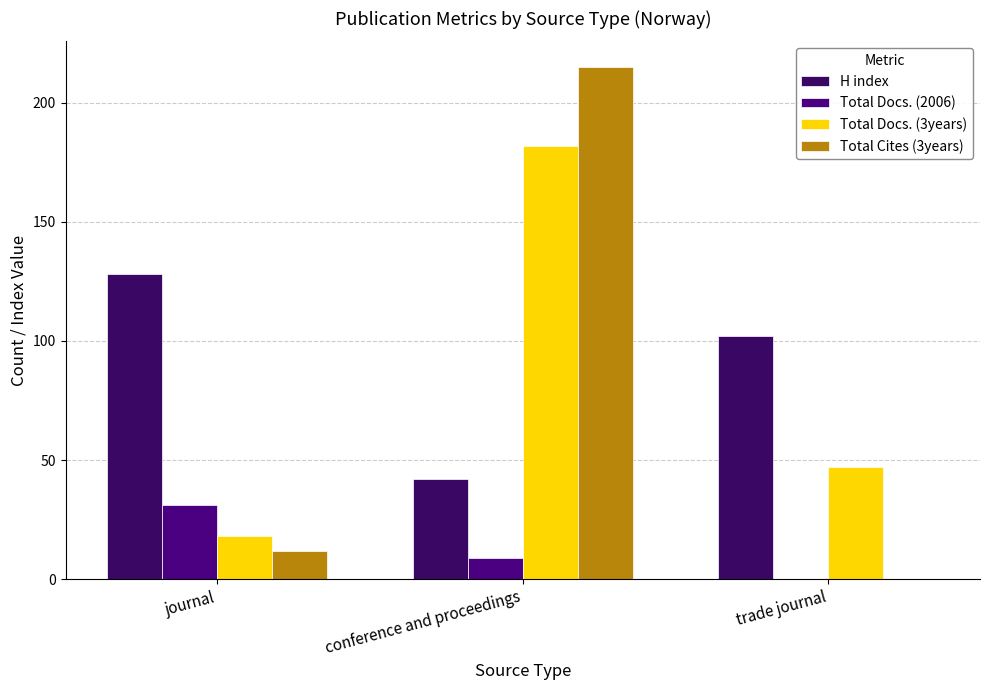

At how many categories does at least one series exceed 116?

2